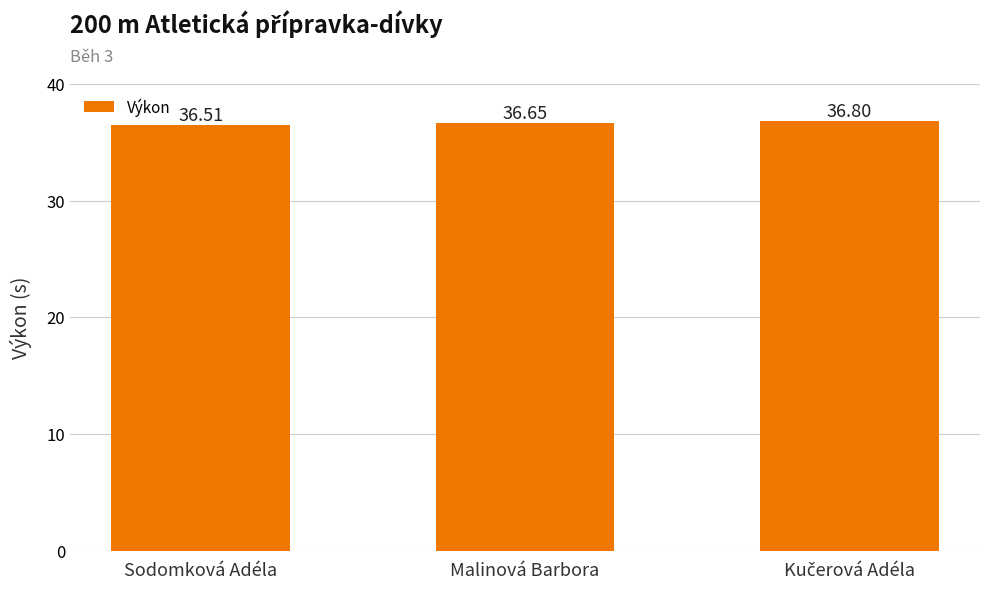

At which label is the value closest to 36?

Sodomková Adéla